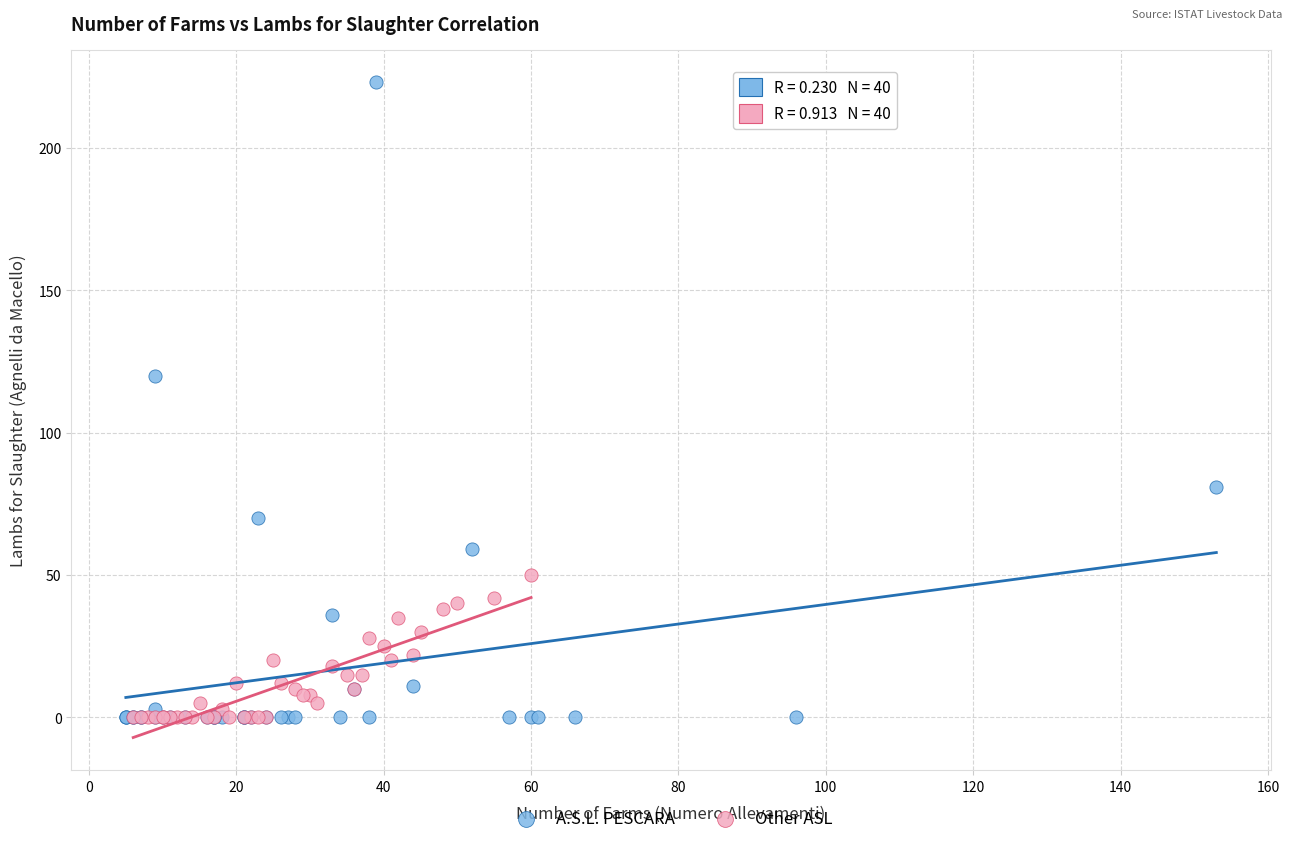

Which series has the widest spread of Y values?

A.S.L. PESCARA